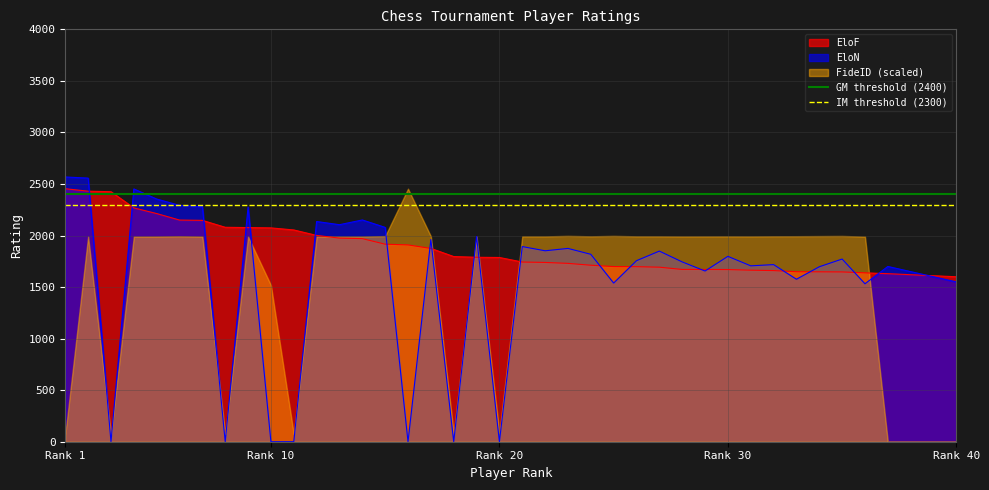

What is the value of the IM threshold (2300) point at the 2nd from the left?

2300